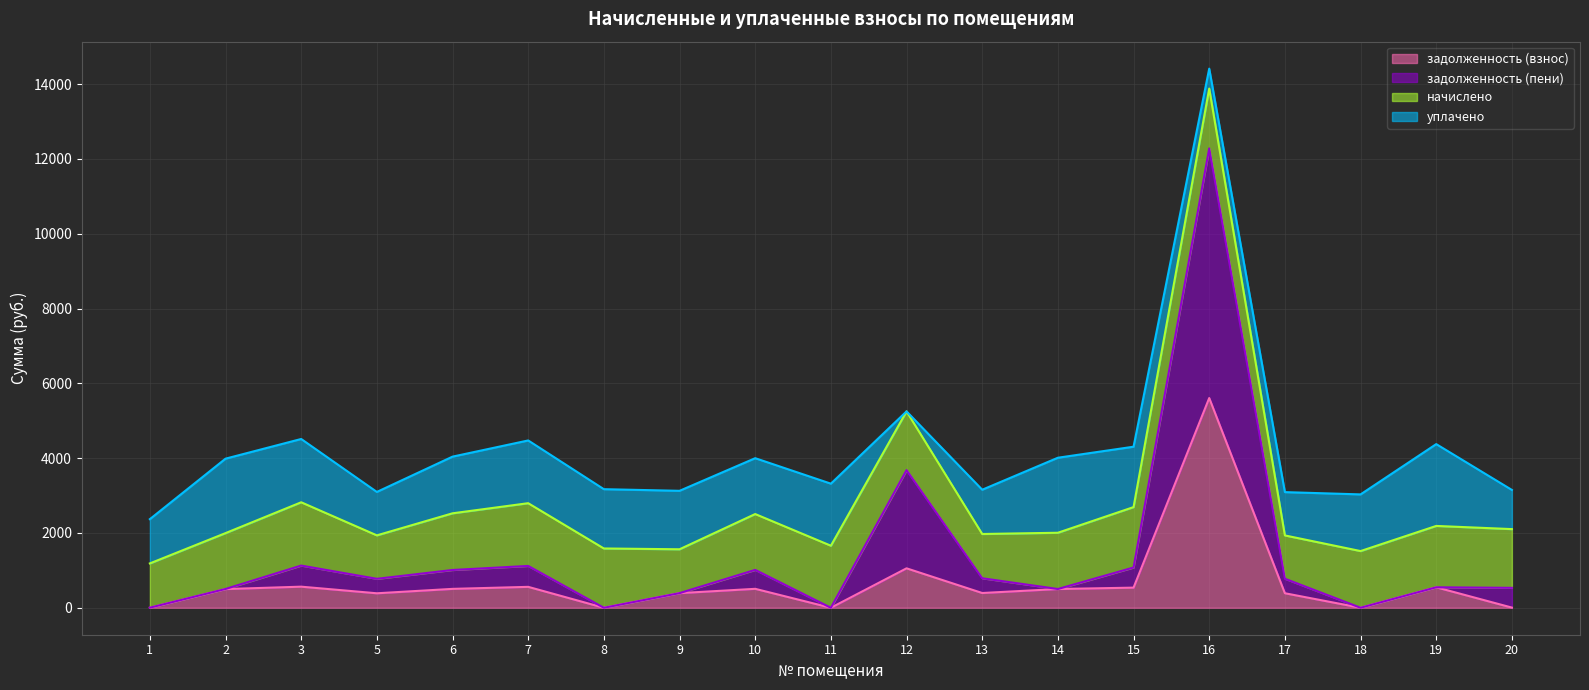

At which category is the sum across all series the highest?

16